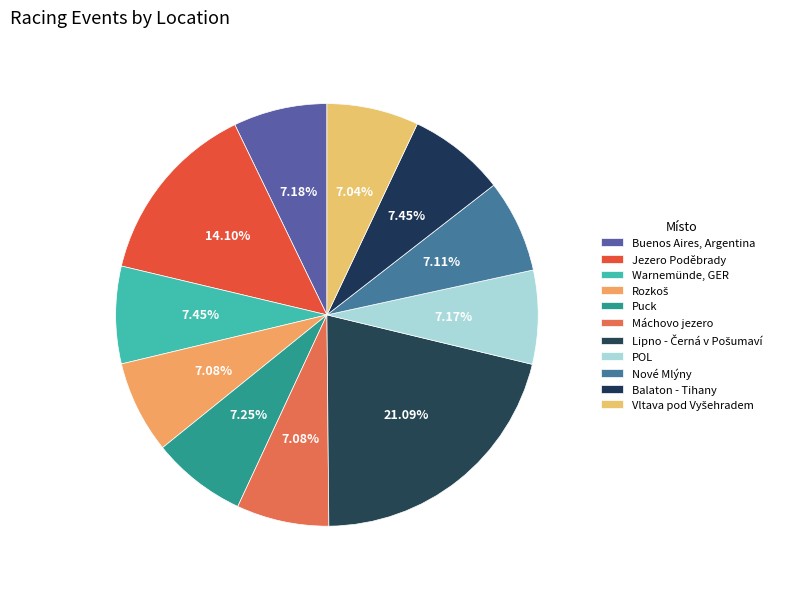

What is the smallest slice in the pie chart?

Vltava pod Vyšehradem